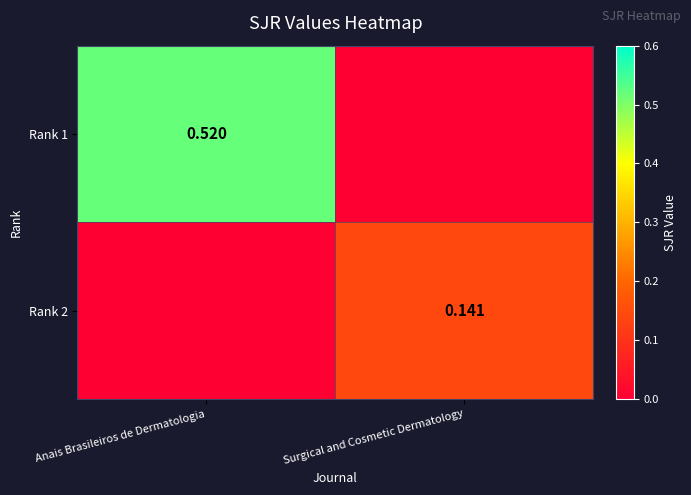

The Rank 2 series shows 0.1 at Anais Brasileiros de Dermatologia. True or false?

False